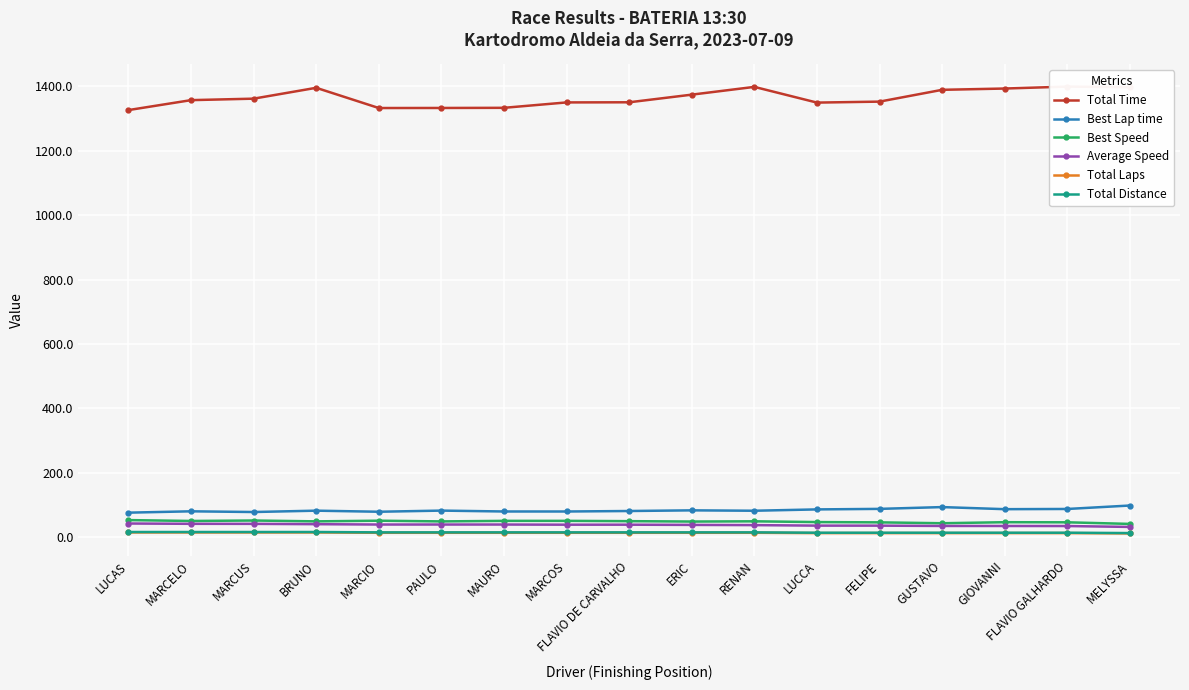

What is the label of the 11th point from the left?

RENAN